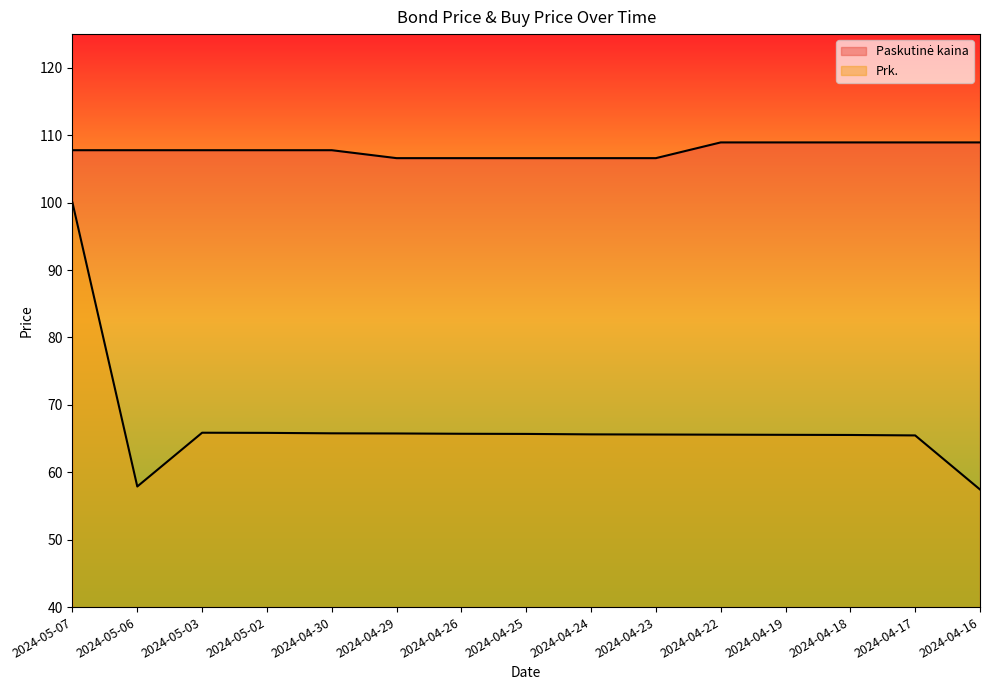

True or false: Paskutinė kaina has more than 1 interior local peaks.

False